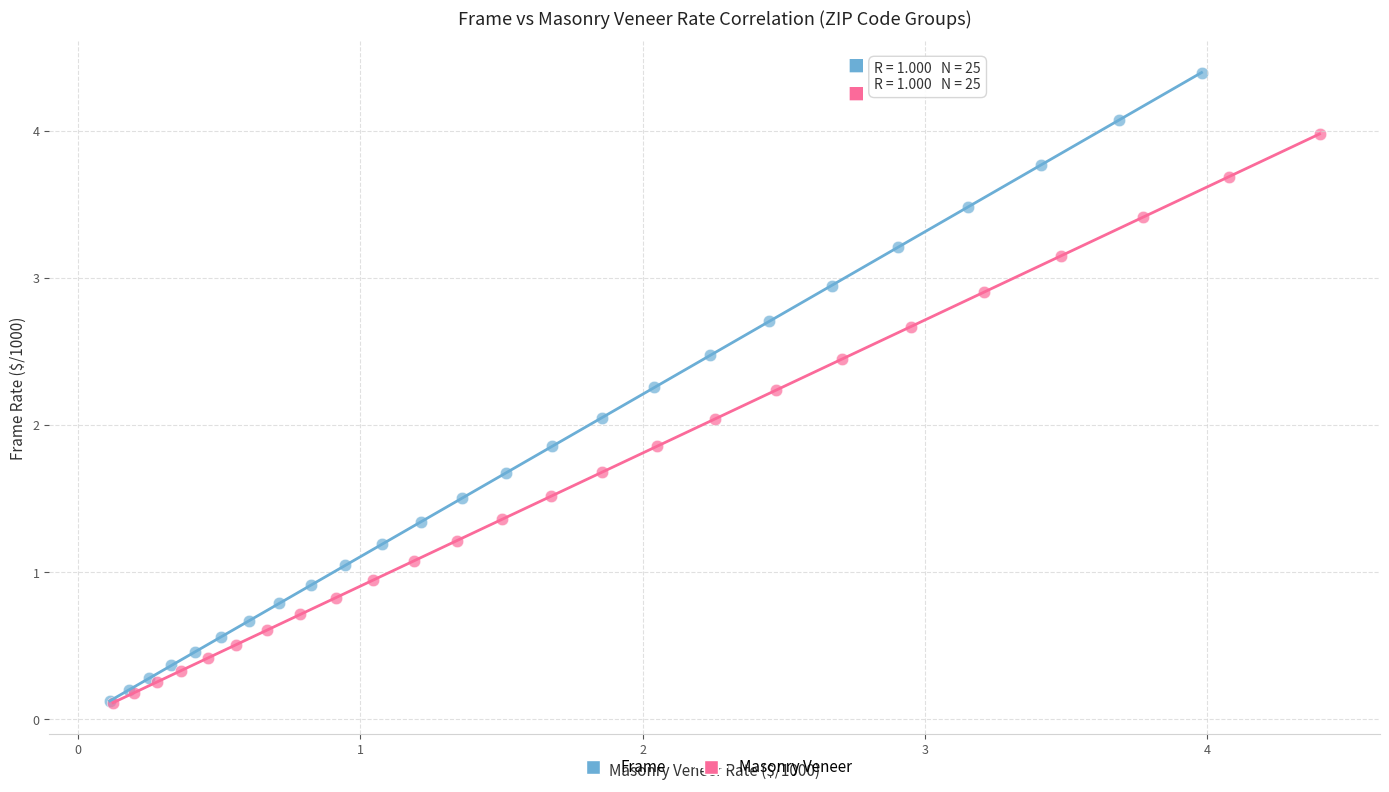

What are all the series names shown in the legend?

Frame, Masonry Veneer